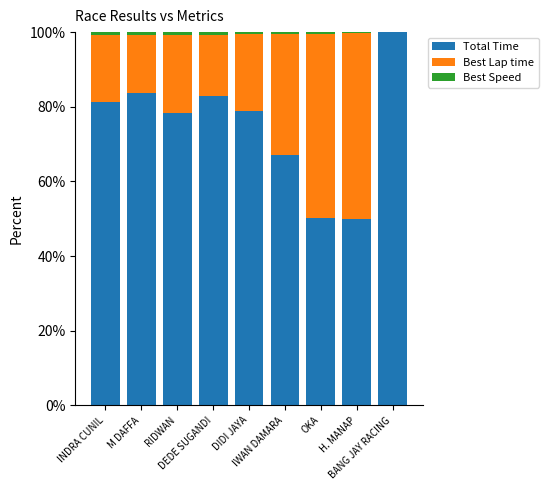

What is the highest value of the Total Time series?

100.0